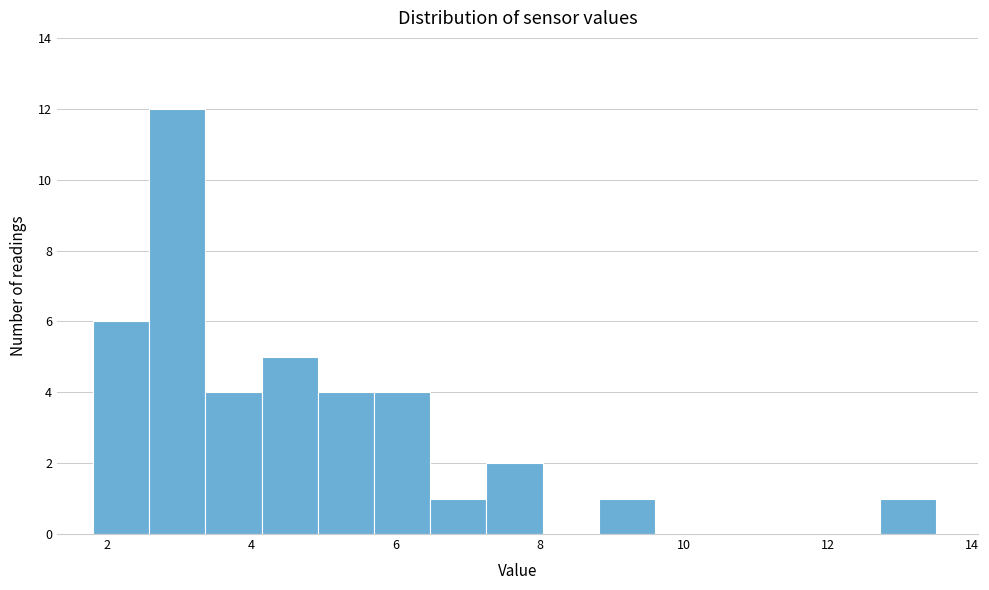

Read against the x-axis, roughly where is the centre of the tallest bar?

3.0